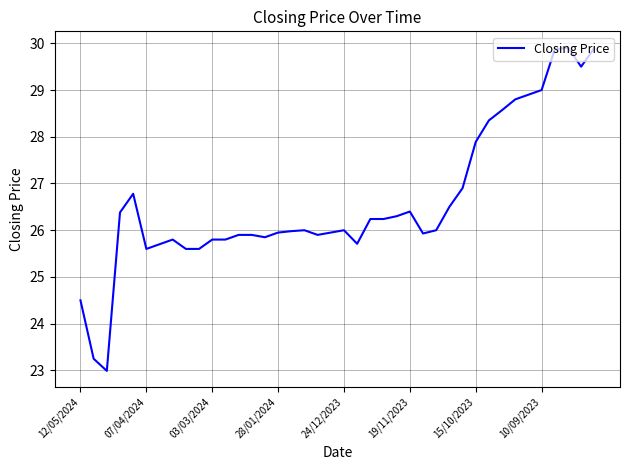

What is the minimum value shown in the chart?

23.0